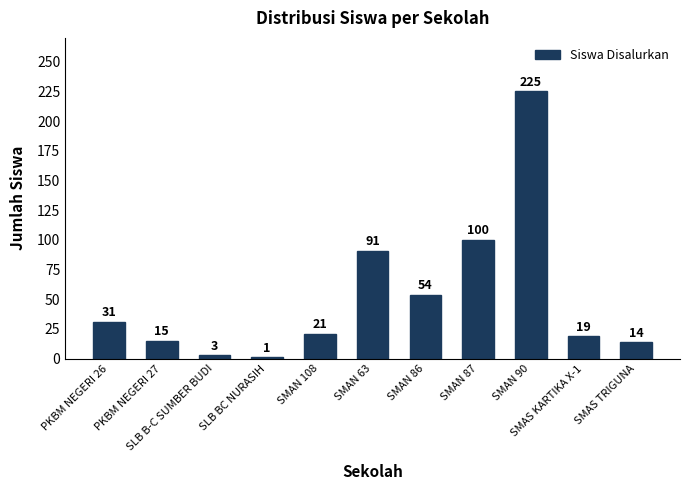

Count the number of data series in this chart.

1